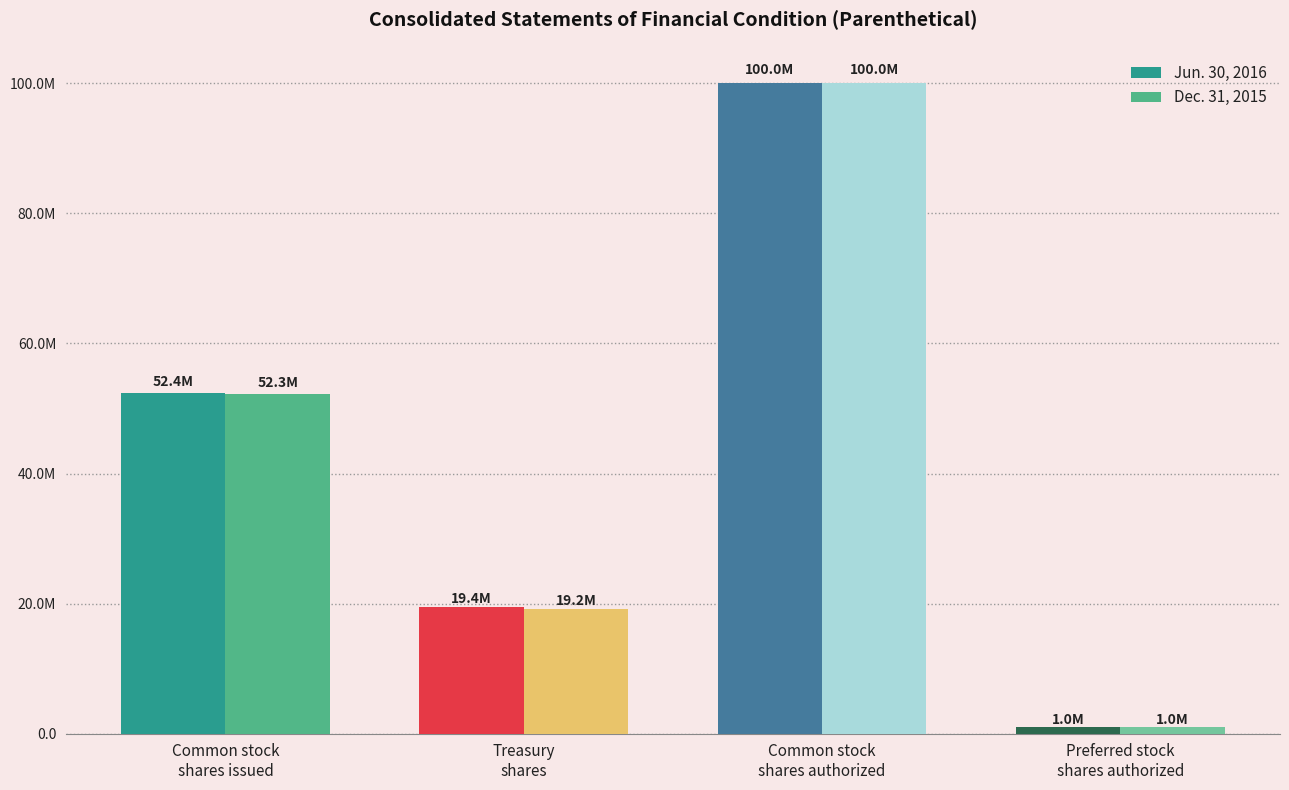

What is the label of the 3rd bar from the right?

Treasury
shares